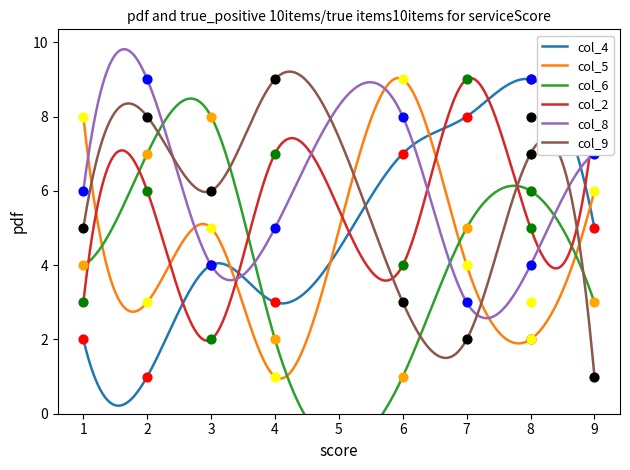

What is the total value across all series at 4?

27